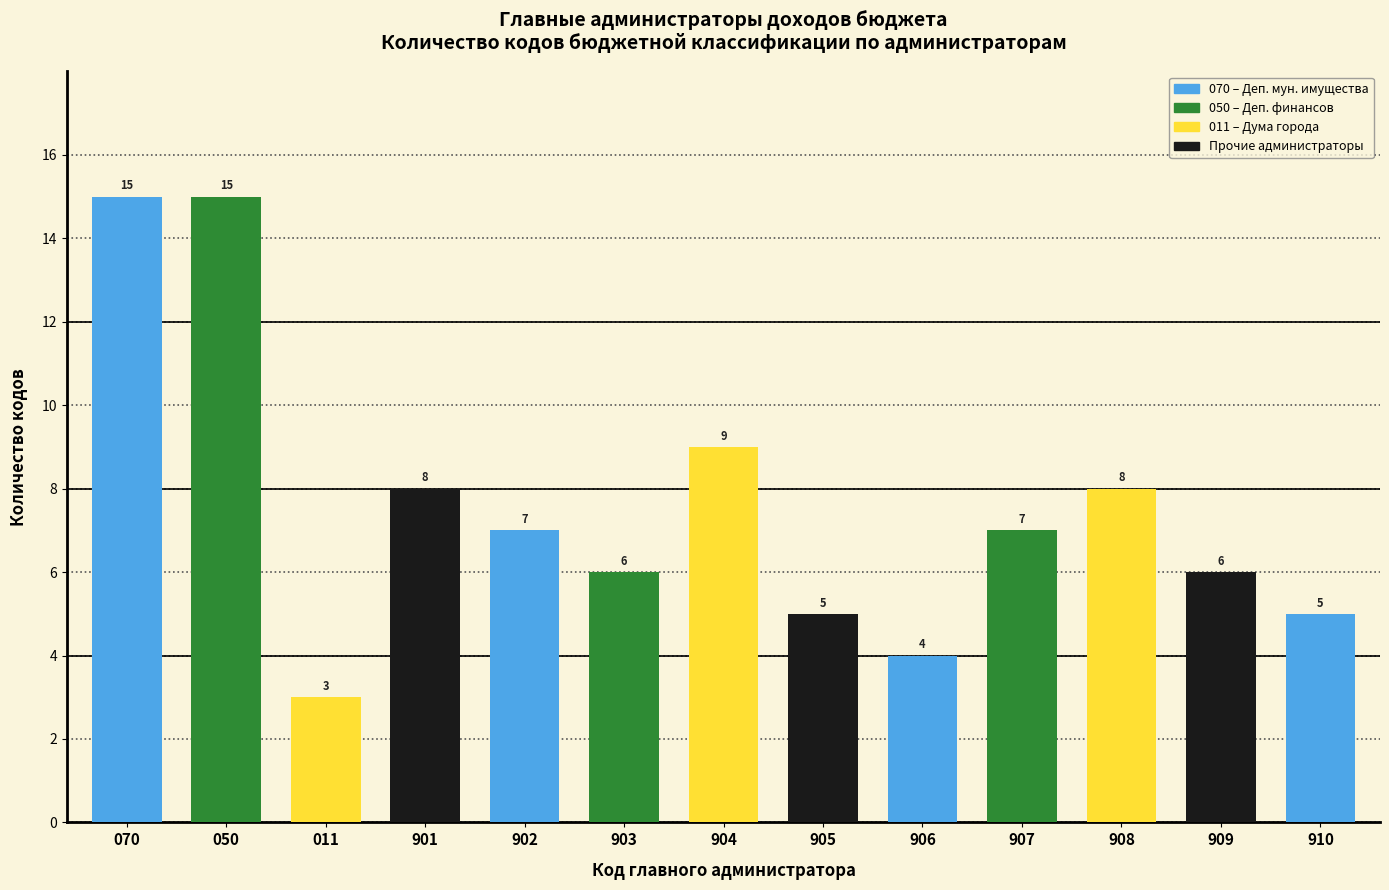

Reading left to right, what are all the values shown in this chart?

15	15	3	8	7	6	9	5	4	7	8	6	5